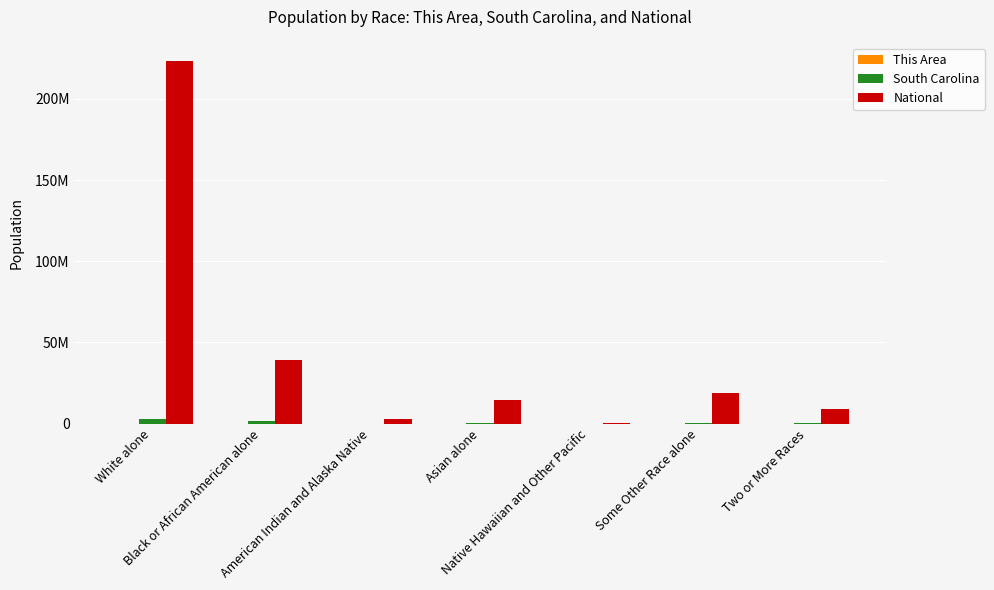

The This Area series shows 5058 at Black or African American alone. True or false?

False